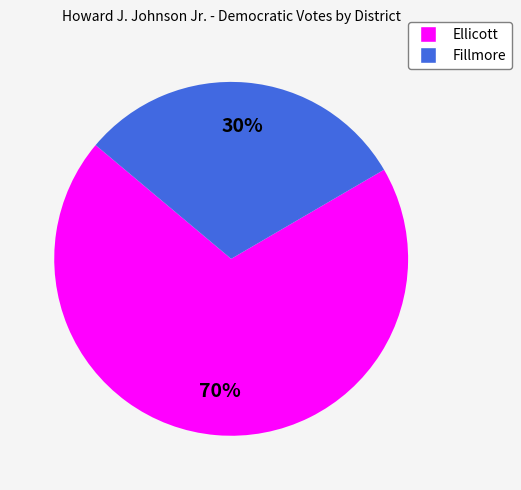

Approximately how many times larger is the value at Ellicott compared to Fillmore?

2.3